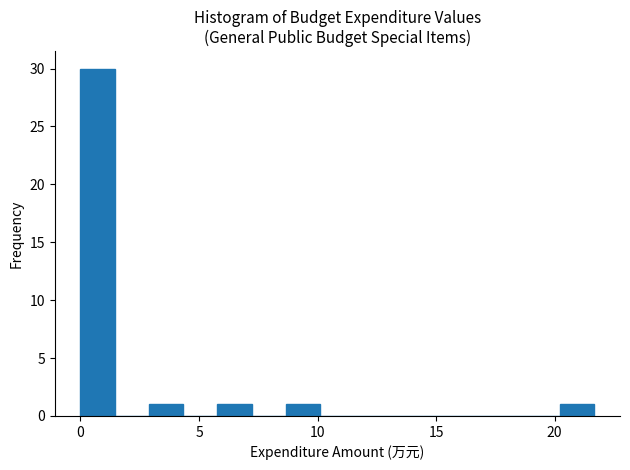

Read against the x-axis, roughly where is the centre of the tallest bar?

0.5